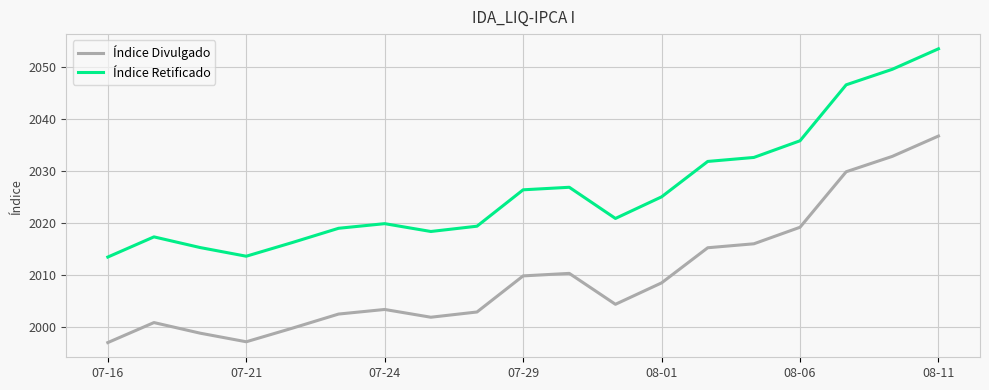

What is the maximum value for Índice Divulgado?

2036.7